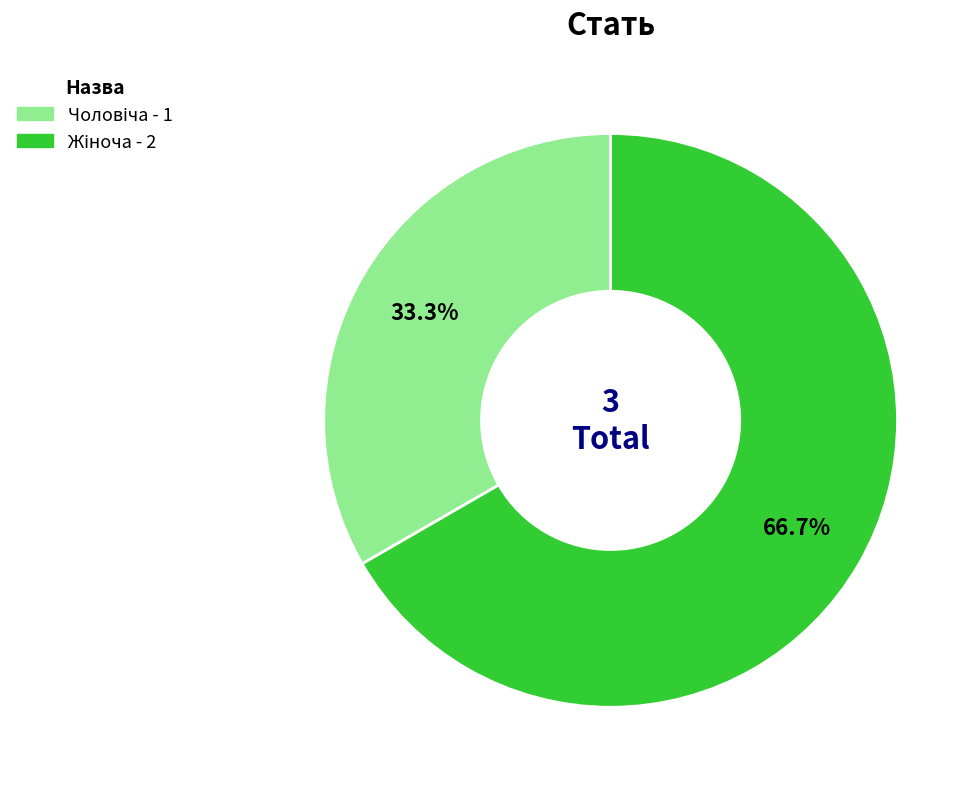

How many slices are in this pie chart?

2